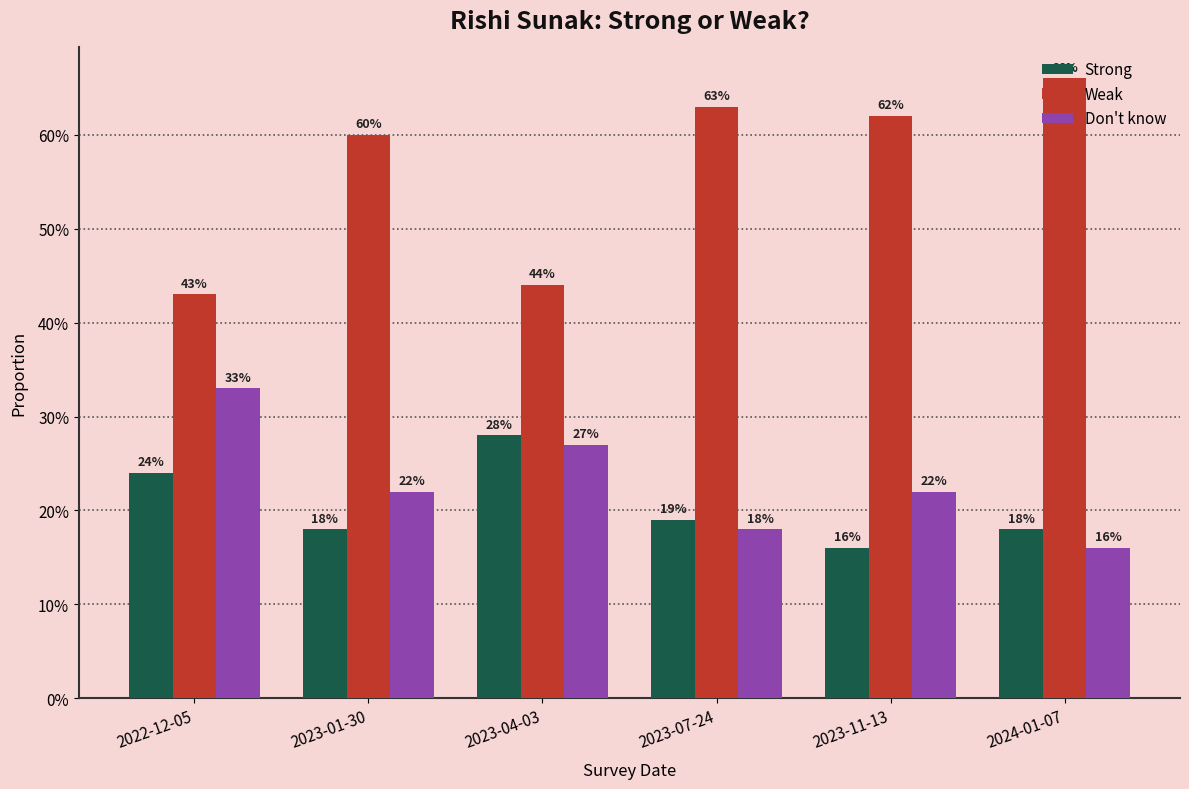

Which series has the largest total across all categories?

Weak